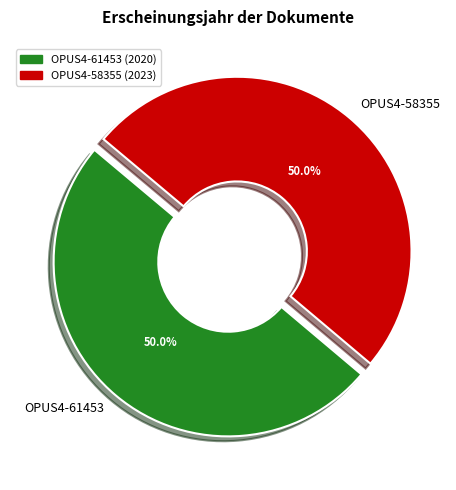

Count the number of slices in the pie.

2